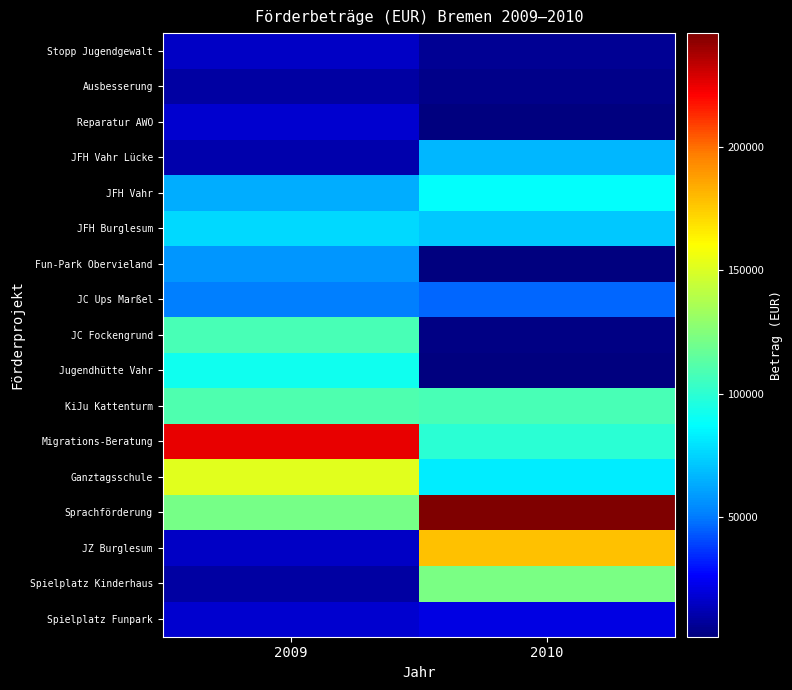

Rank the series by their maximum value, from highest to lowest.

Sprachförderung, Migrations-Beratung, JZ Burglesum, Ganztagsschule, Spielplatz Kinderhaus, KiJu Kattenturm, JC Fockengrund, Jugendhütte Vahr, JFH Vahr, JFH Burglesum, JFH Vahr Lücke, Fun-Park Obervieland, JC Ups Marßel, Spielplatz Funpark, Reparatur AWO, Stopp Jugendgewalt, Ausbesserung